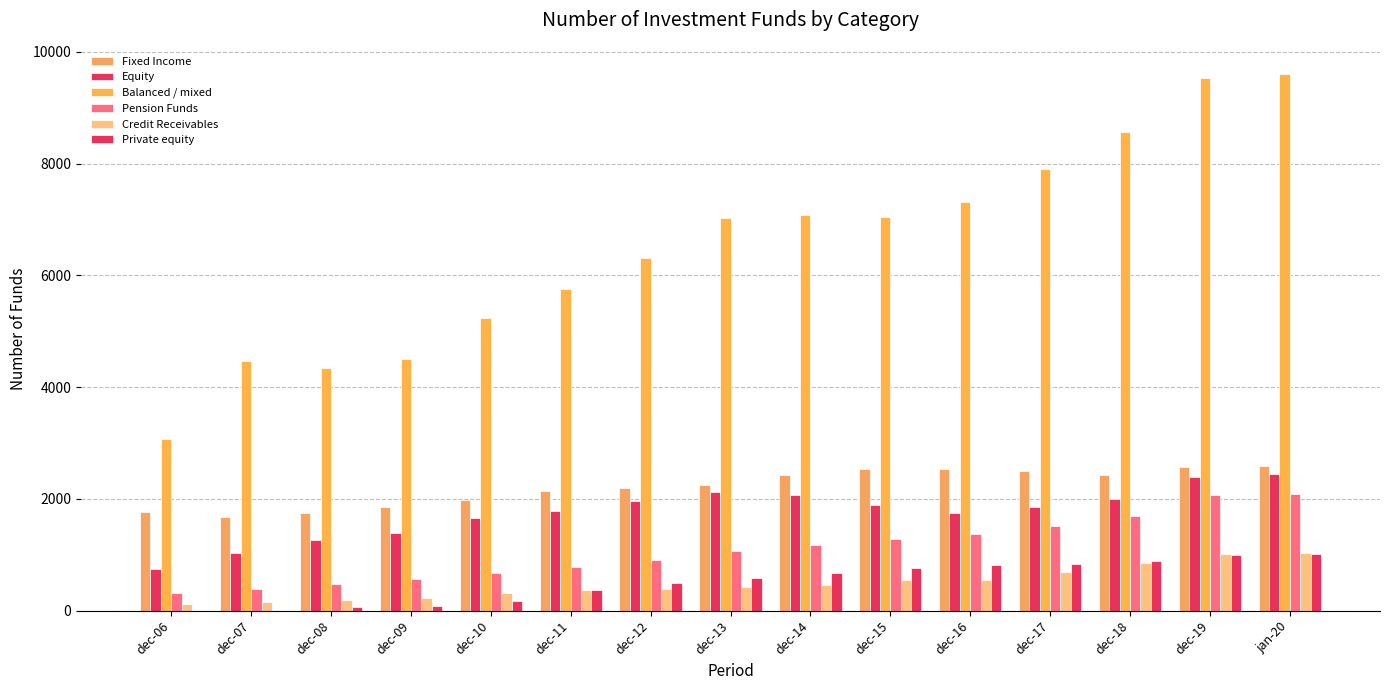

What is the label of the 2nd bar from the right?

dec-19